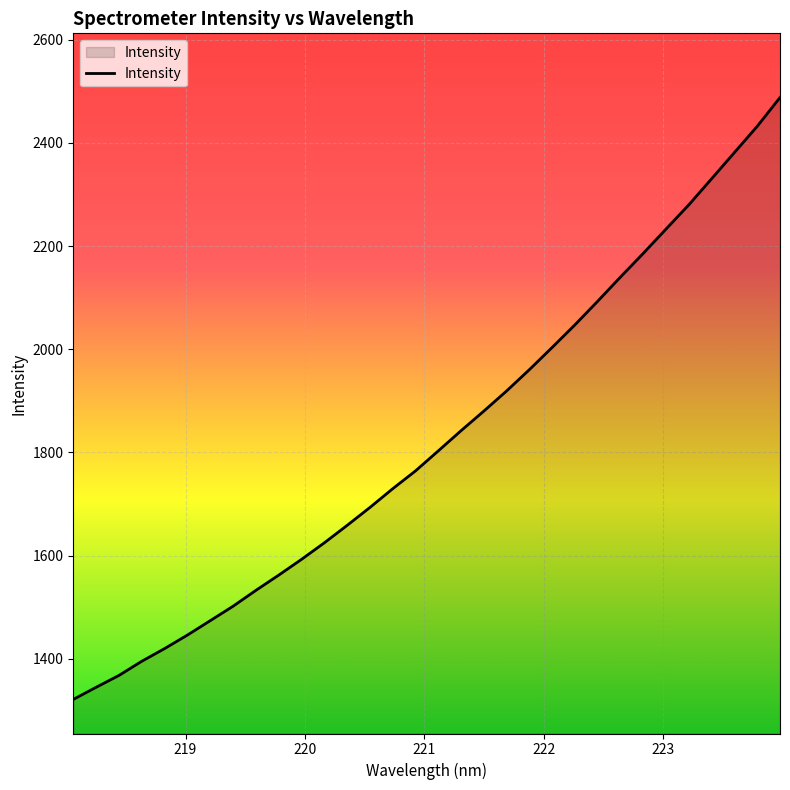

What is the greatest value displayed?

2487.9